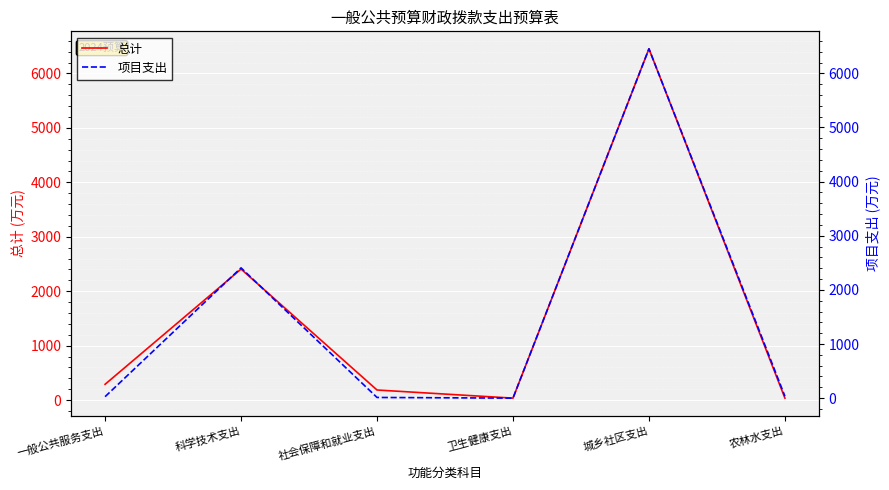

What position from the right is 农林水支出?

1